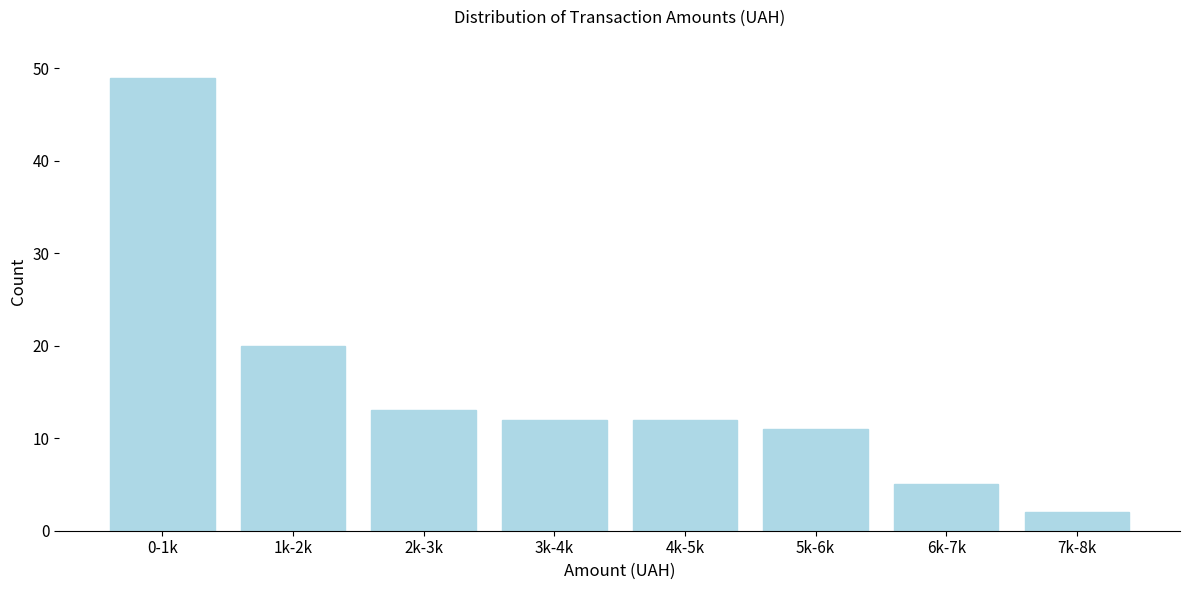

Reading left to right, what are all the values shown in this chart?

49	20	13	12	12	11	5	2